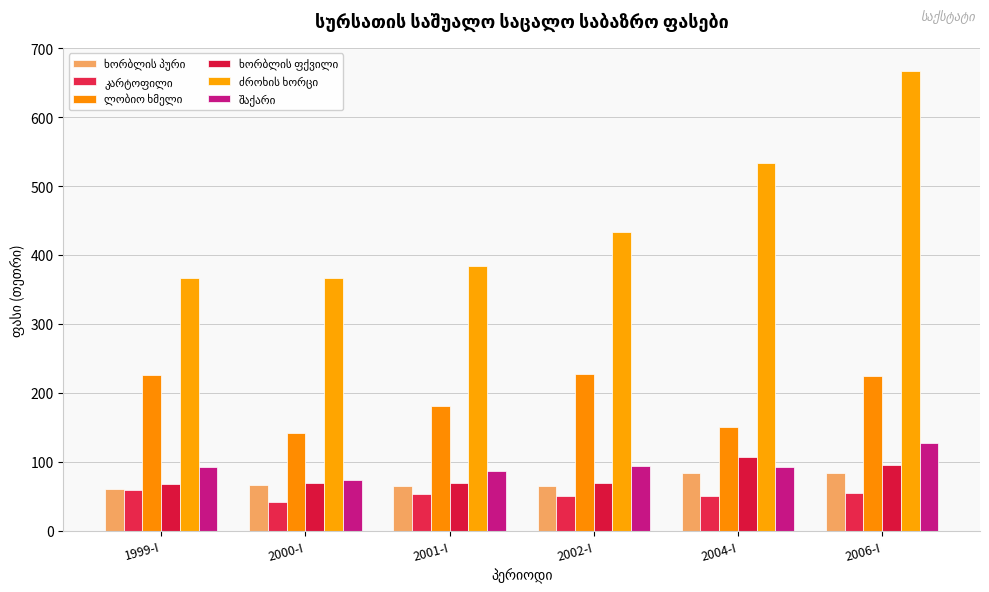

How many groups of bars are there?

6